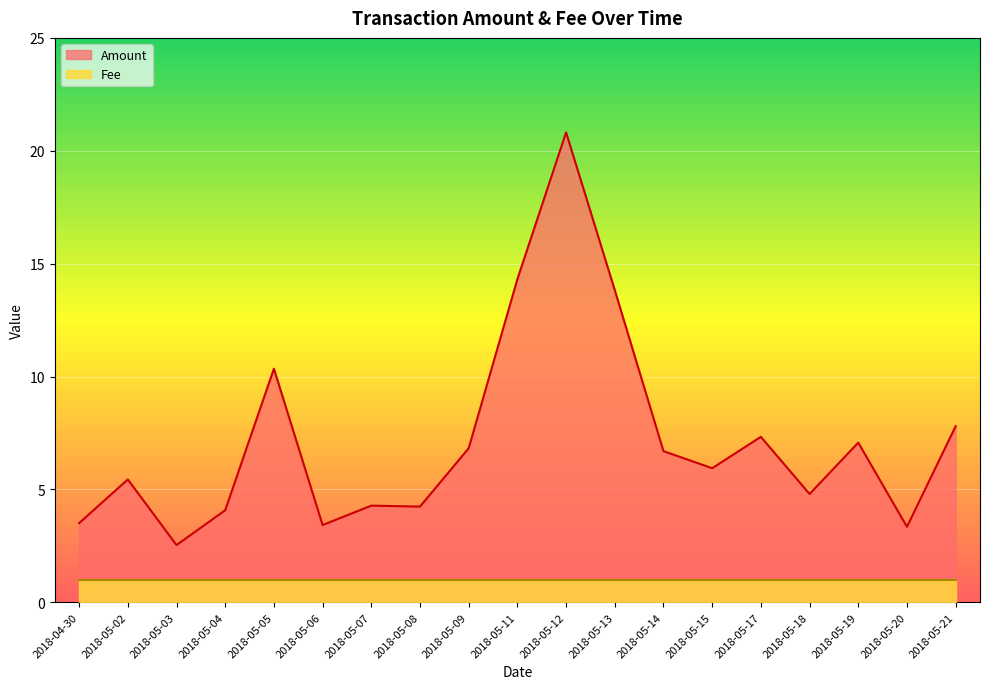

What is the difference between the maximum and minimum values?

18.3